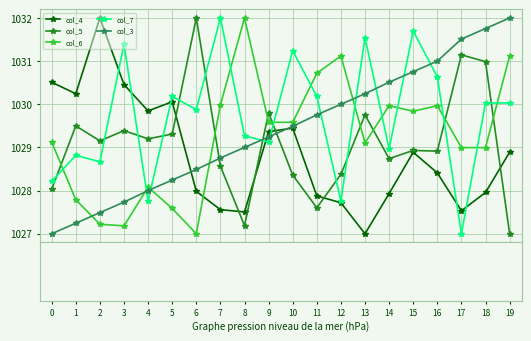

True or false: col_6 has more than 0 points higher than both neighbors.

True